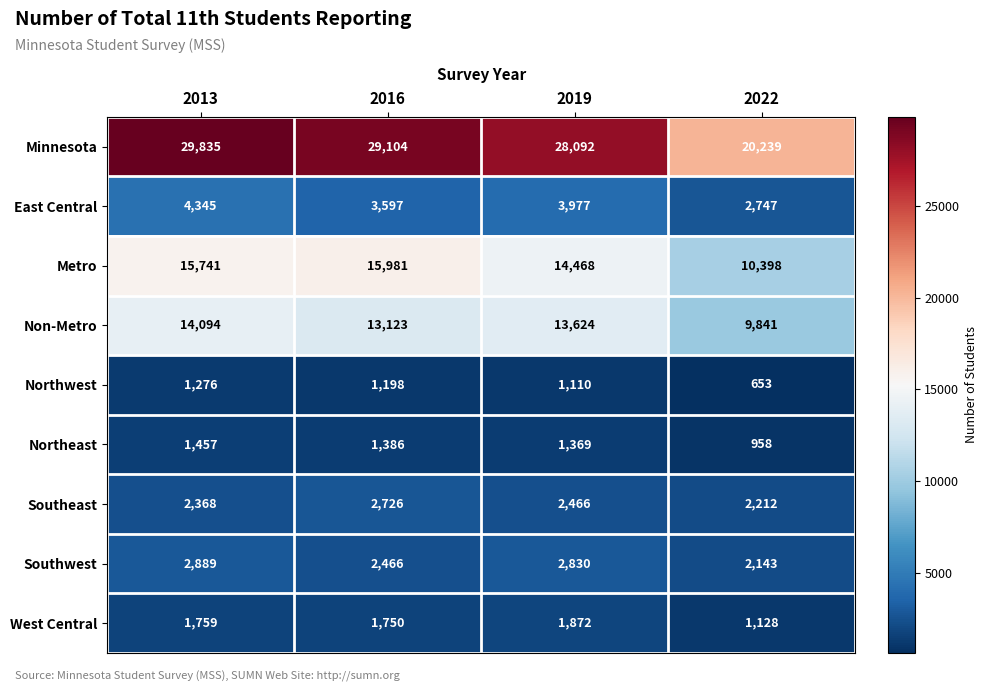

How many data points does each series have?

4